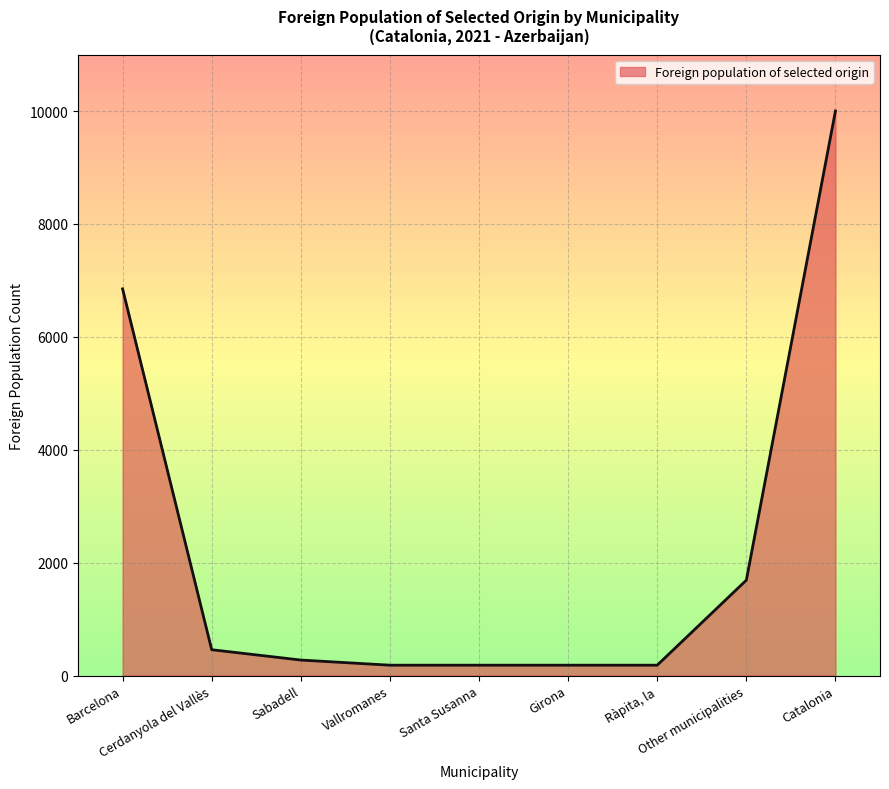

What is the difference between the second highest and minimum values?

6666